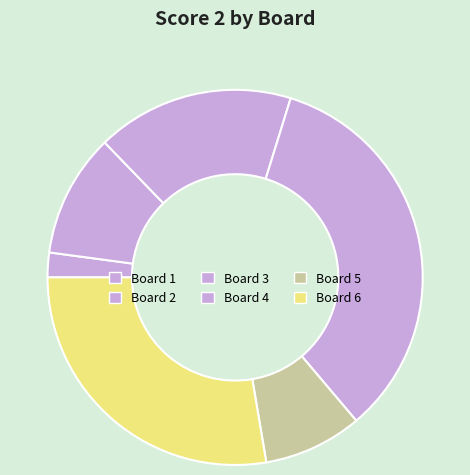

The Board 2 slice represents 11% of the pie. True or false?

True